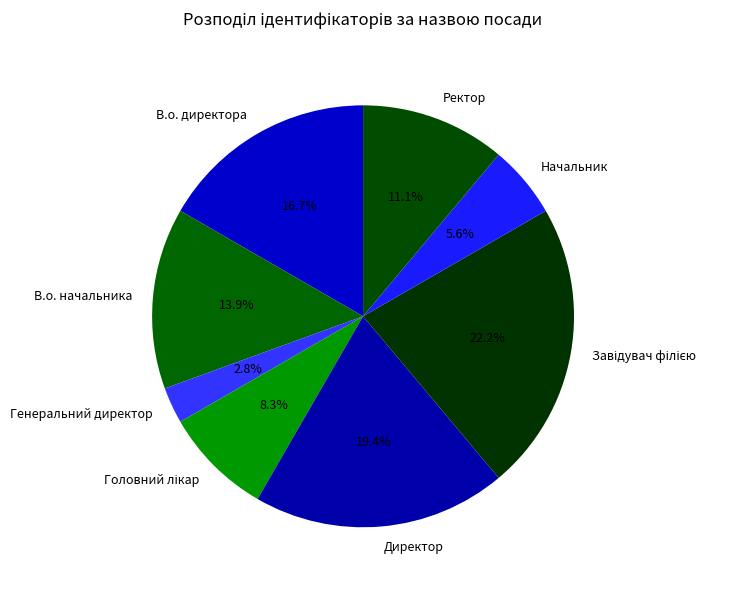

To the nearest percent, what percentage of the pie is Директор?

19%